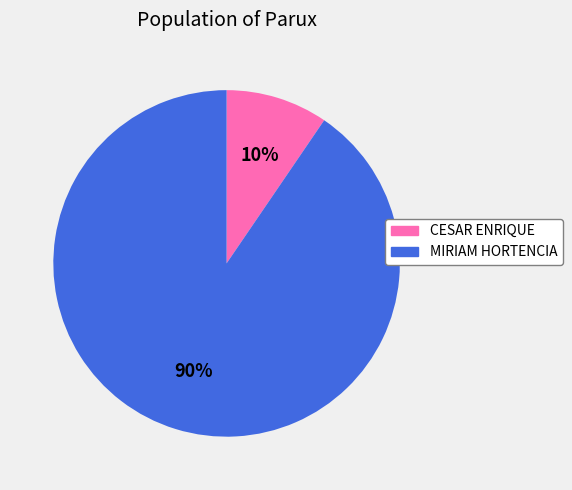

How many slices are in this pie chart?

2